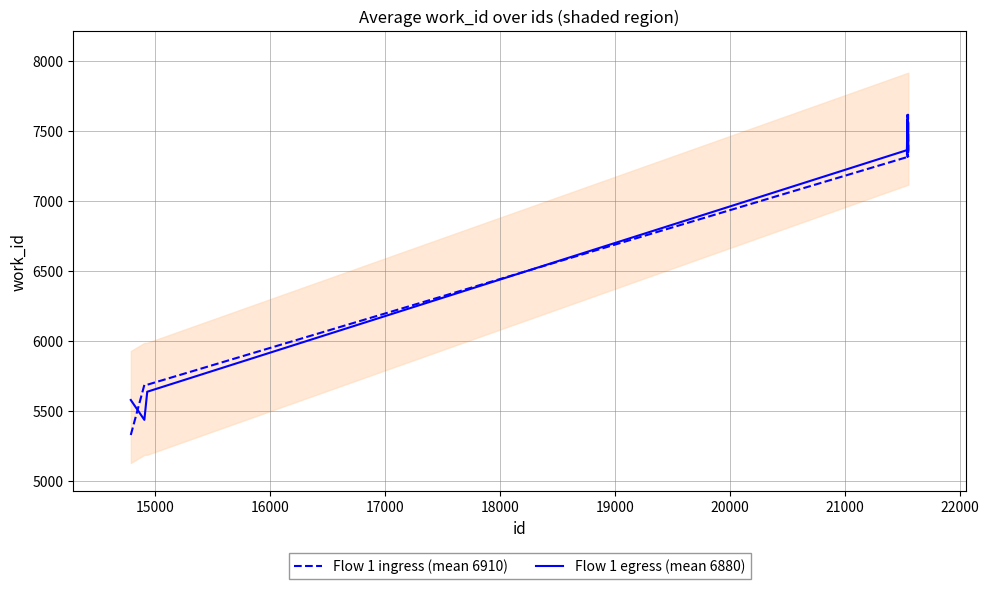

What is the value of the Flow 1 ingress (mean 6910) point at the 1st from the left?

5328